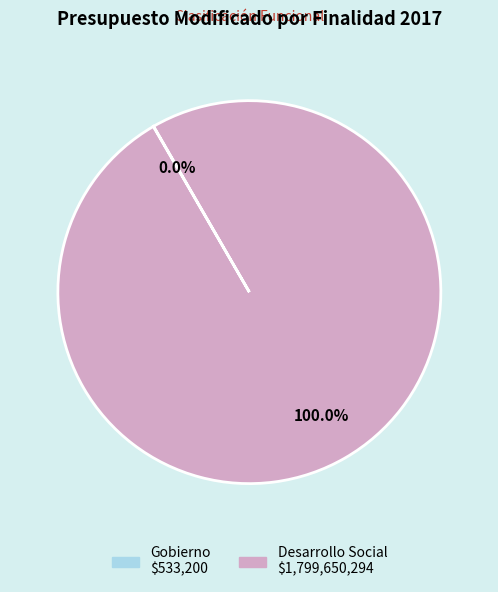

Which category has the biggest portion of the pie?

Desarrollo Social